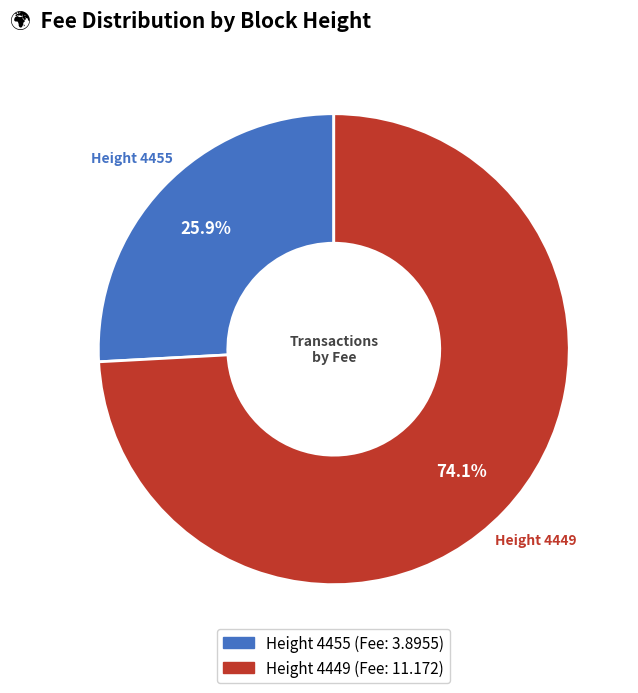

Is there a majority slice in this chart?

Yes